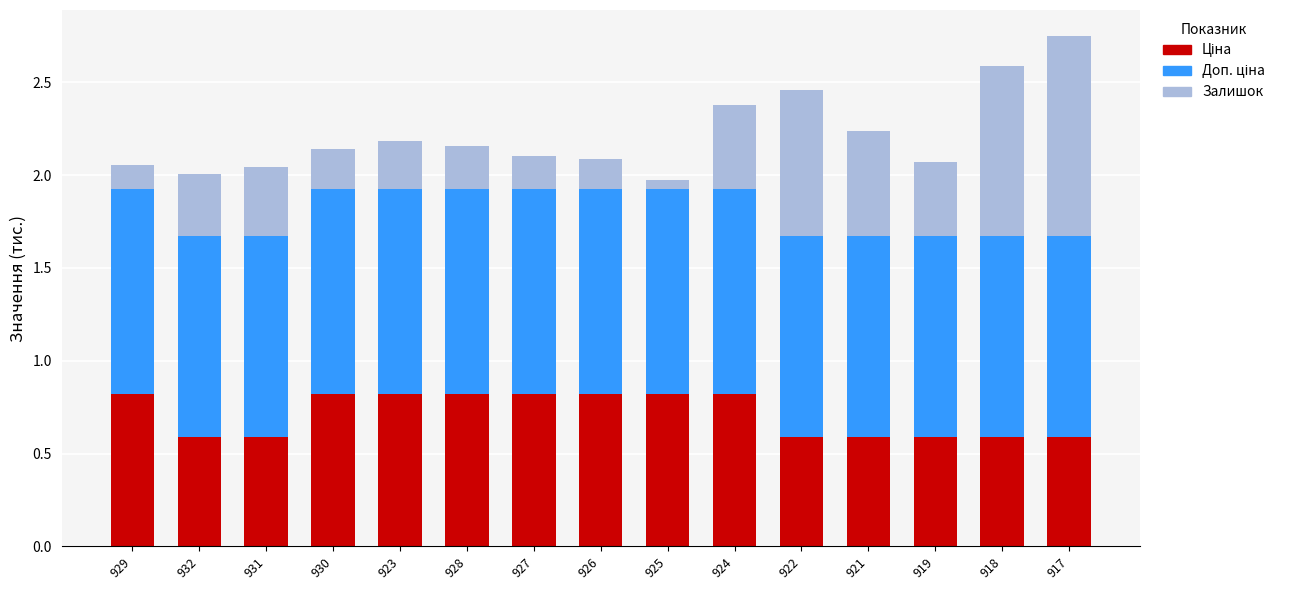

What is the total value across all series at 919?

2.1